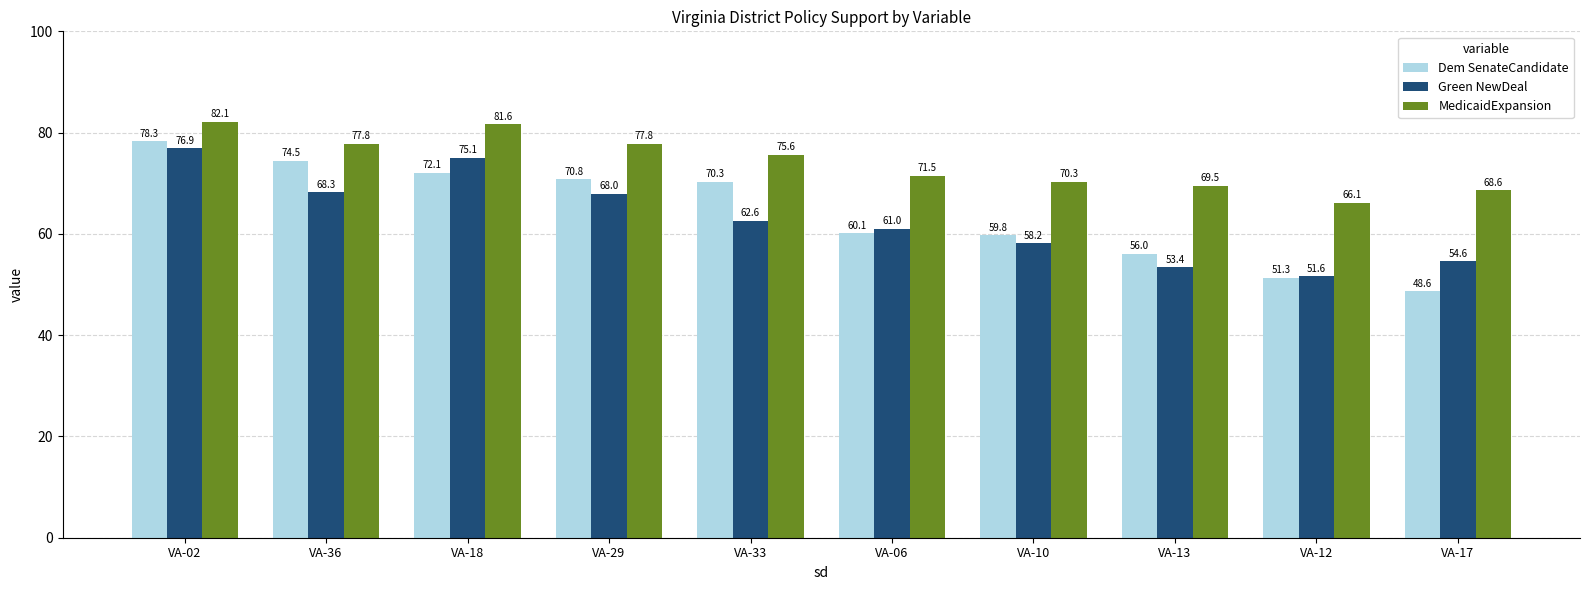

The value of MedicaidExpansion at VA-18 is 81.6. True or false?

True